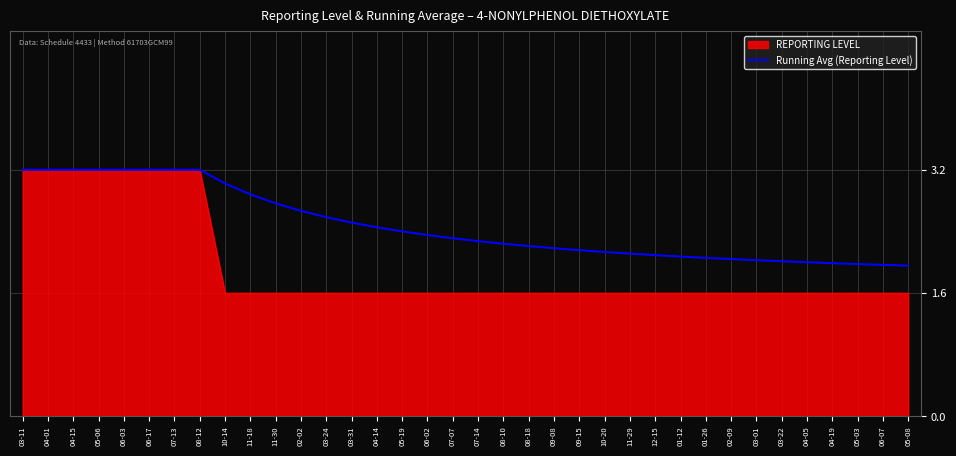

The value of Running Avg (Reporting Level) at 06-07 is 1.2. True or false?

False